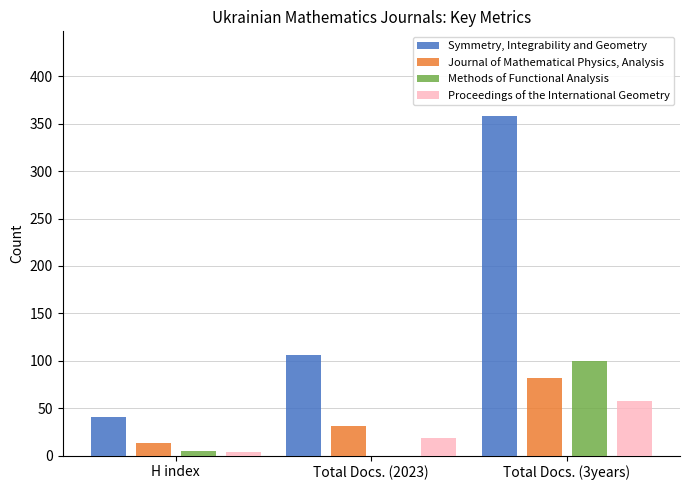

True or false: Proceedings of the International Geometry has a value of 19 at Total Docs. (2023).

True